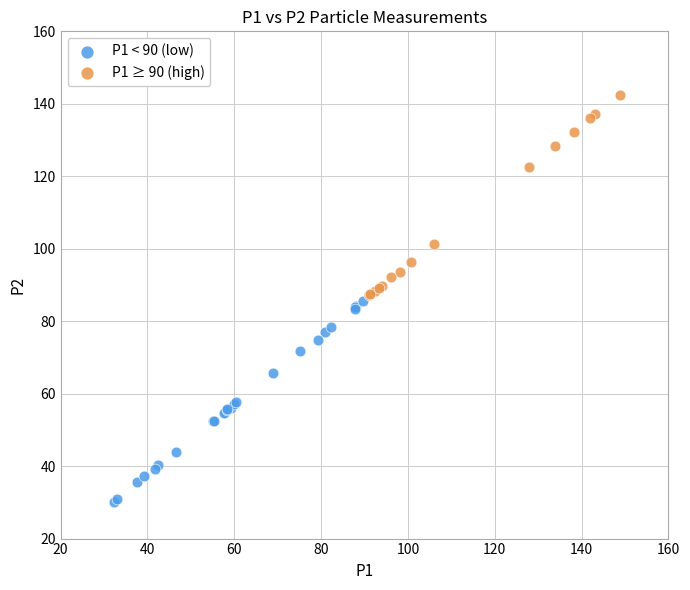

Which series contains the highest Y value?

P1 ≥ 90 (high)